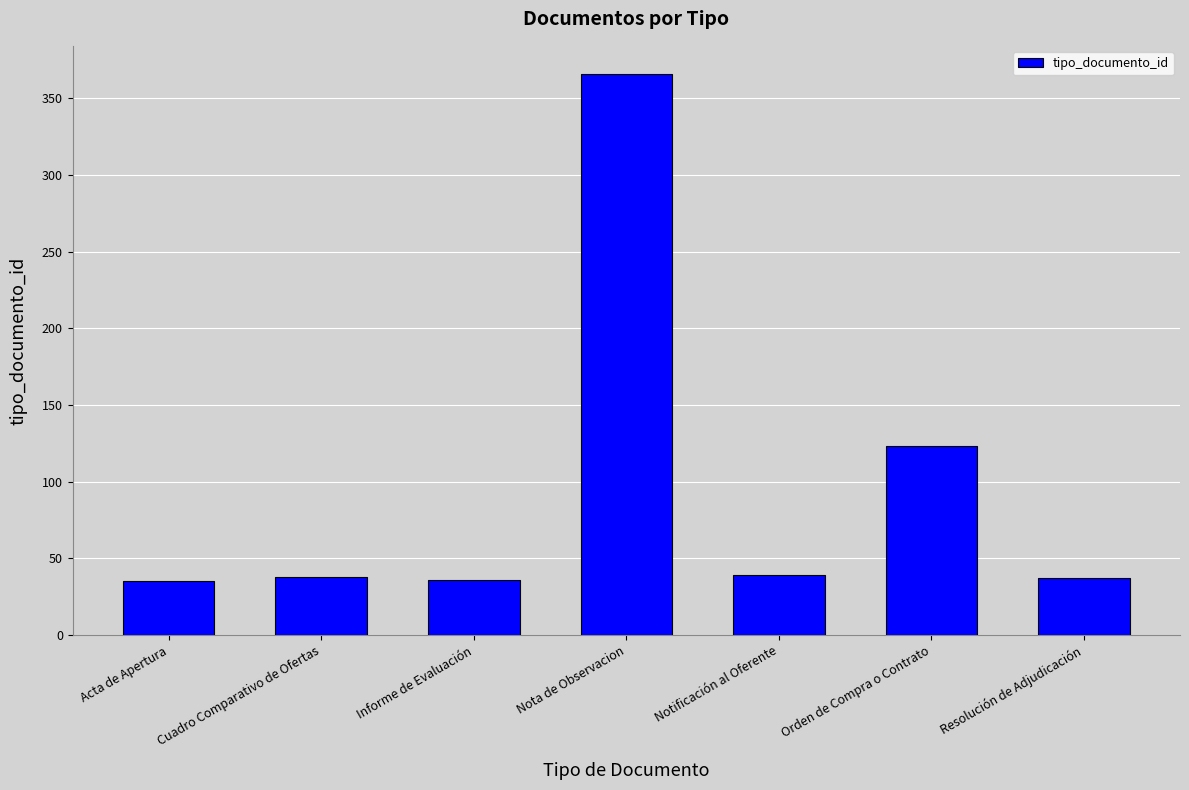

At which label is the value closest to 200?

Orden de Compra o Contrato